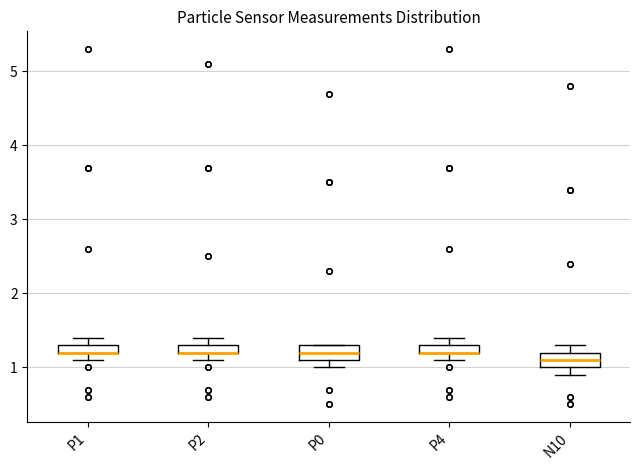

Where is the lower edge of the box for P1 on the y-axis? The values are not printed on the chart, so give them approximately, as read against the axis.

1.2